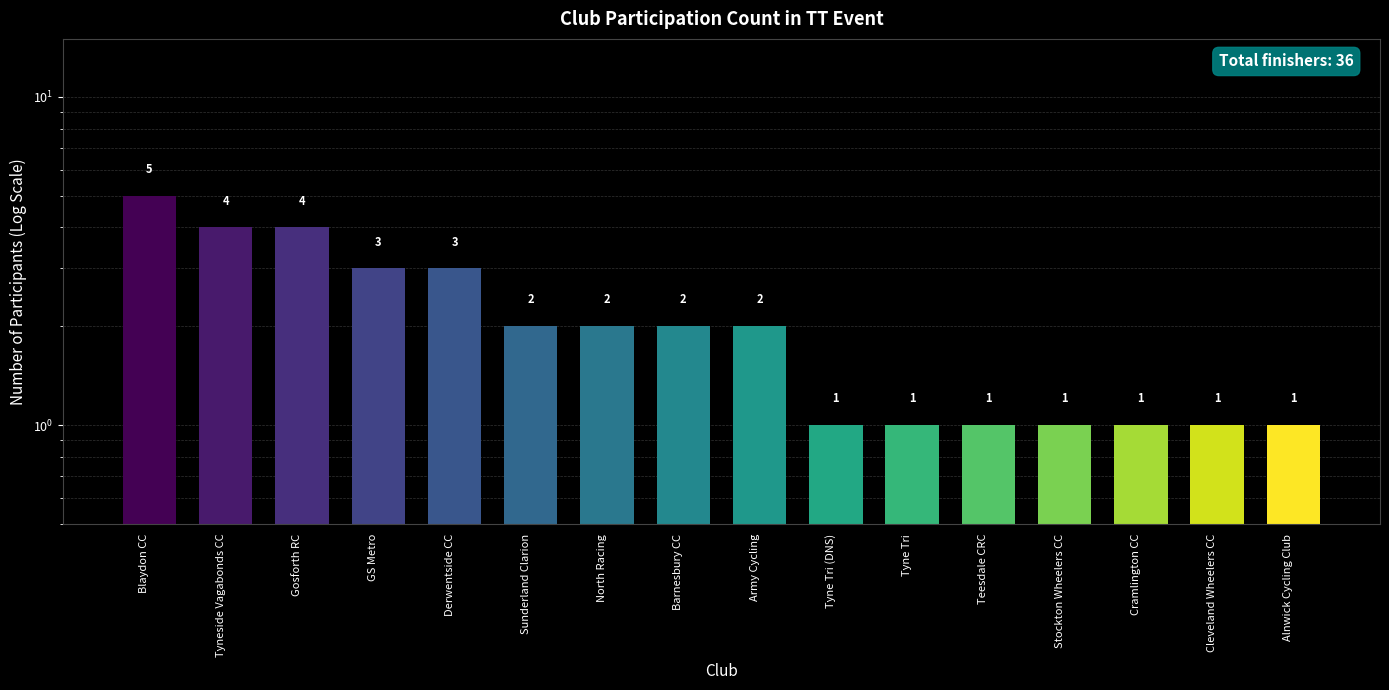

What is the change in value from Blaydon CC to Sunderland Clarion?

-3